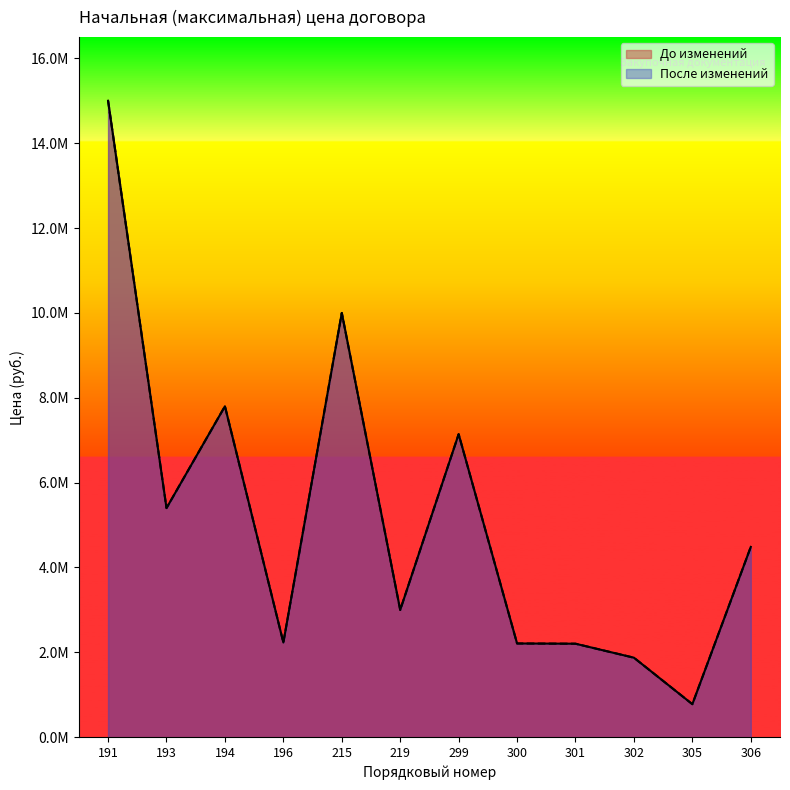

True or false: До изменений and После изменений intersect in this chart.

False